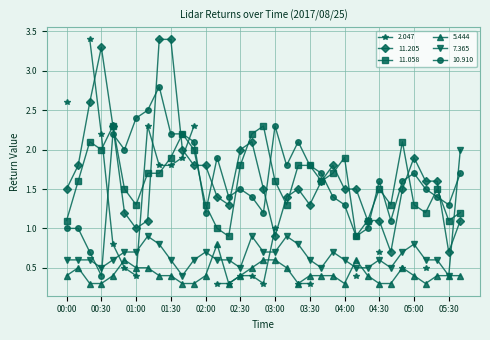

True or false: 11.058 and 5.444 intersect in this chart.

False